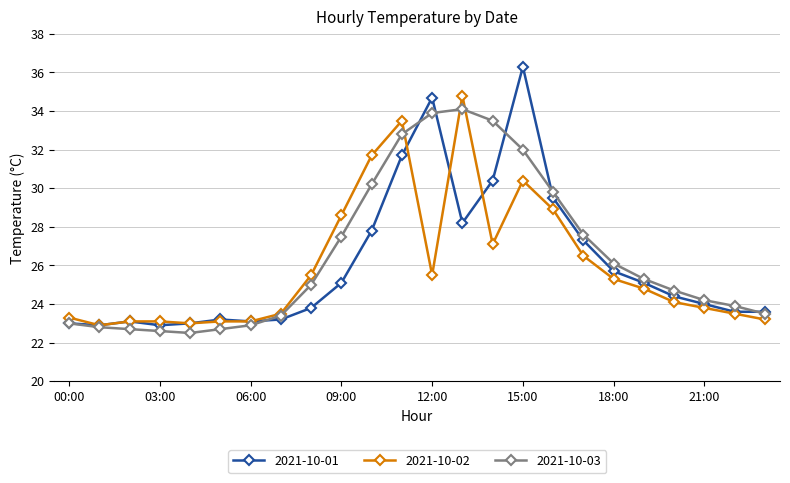

Which series has the widest spread of values?

2021-10-01